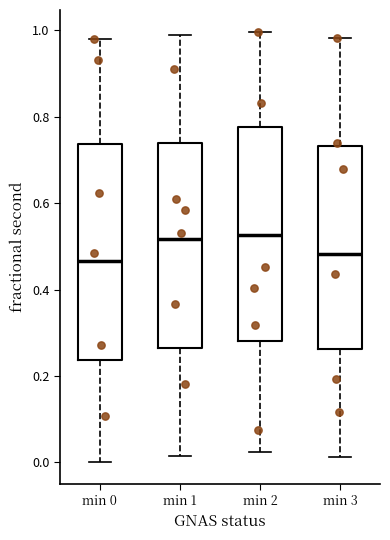

Reading left to right, read every box against the y-axis: the position of its median line, the range the box covers, and the ends of its whiskers. The values are not printed on the chart, so give them approximately, as read against the axis.

min 0: median 0.46, box 0.24 to 0.74, whiskers 0.00 to 0.98
min 1: median 0.52, box 0.26 to 0.74, whiskers 0.02 to 0.98
min 2: median 0.52, box 0.28 to 0.78, whiskers 0.02 to 1.00
min 3: median 0.48, box 0.26 to 0.74, whiskers 0.02 to 0.98